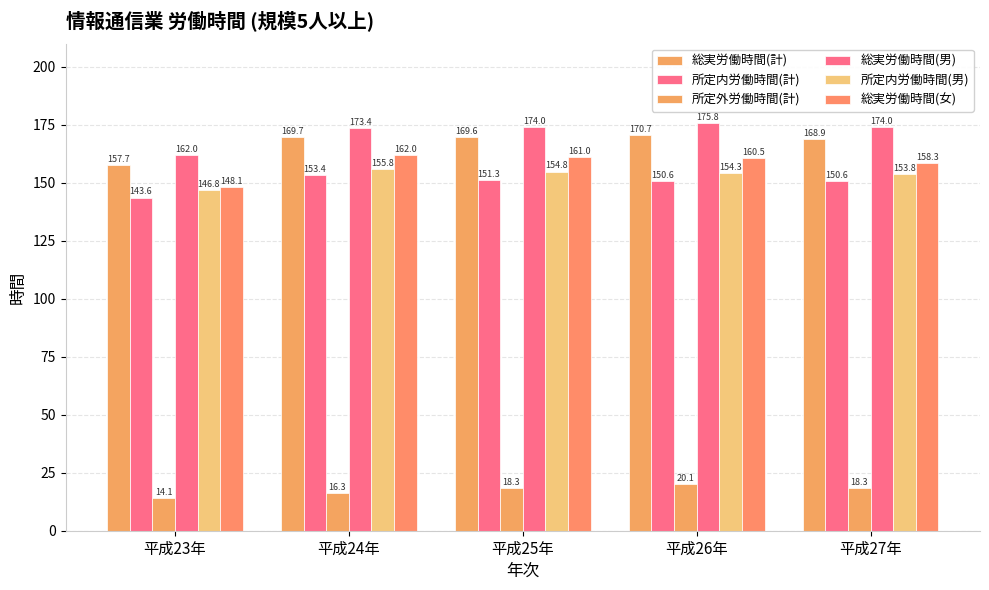

What is the minimum value shown in the chart?

14.1